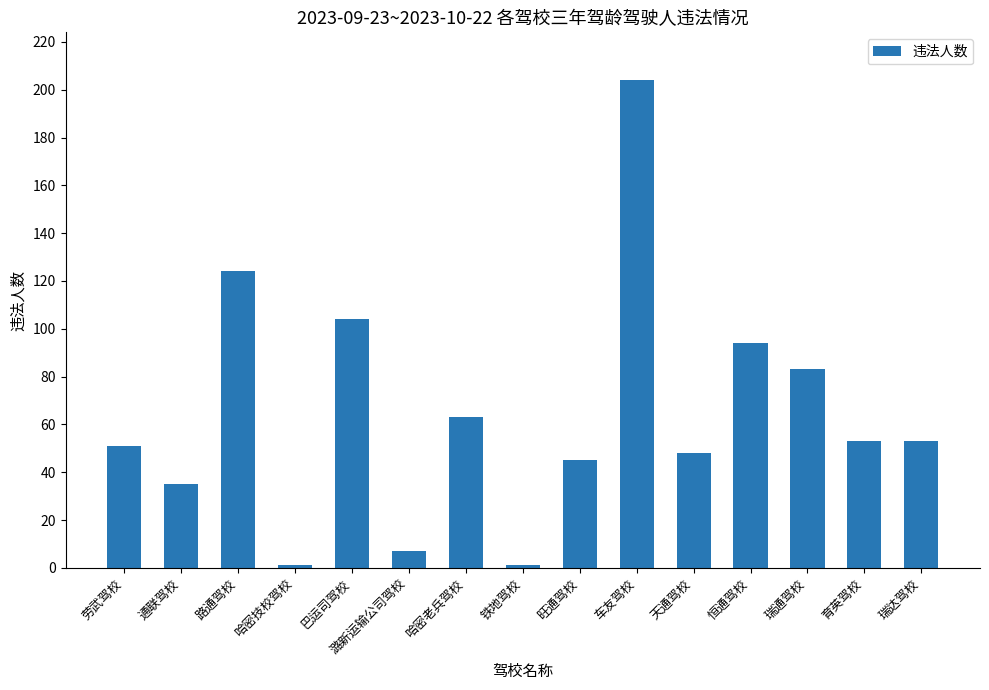

What is the approximate value at 潞新运输公司驾校?

7